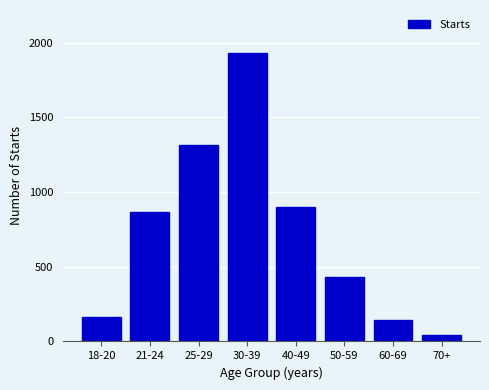

Reading left to right, extract all data points from this chart.

18-20=167	21-24=869	25-29=1314	30-39=1929	40-49=902	50-59=432	60-69=141	70+=44